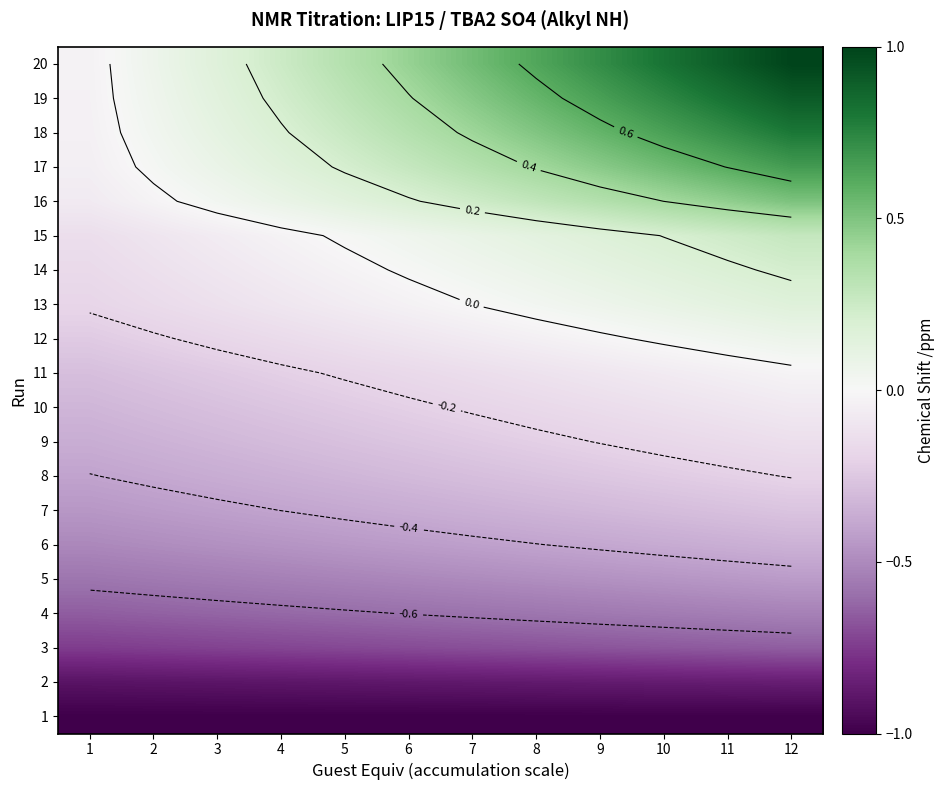

Where is 18 nearest to the value 0?

1